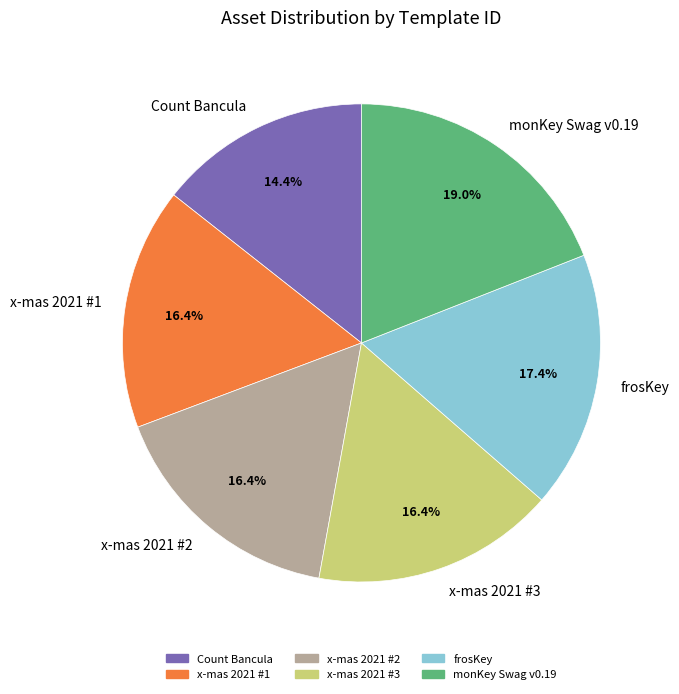

What percentage is the Count Bancula slice, to the nearest percent?

14%